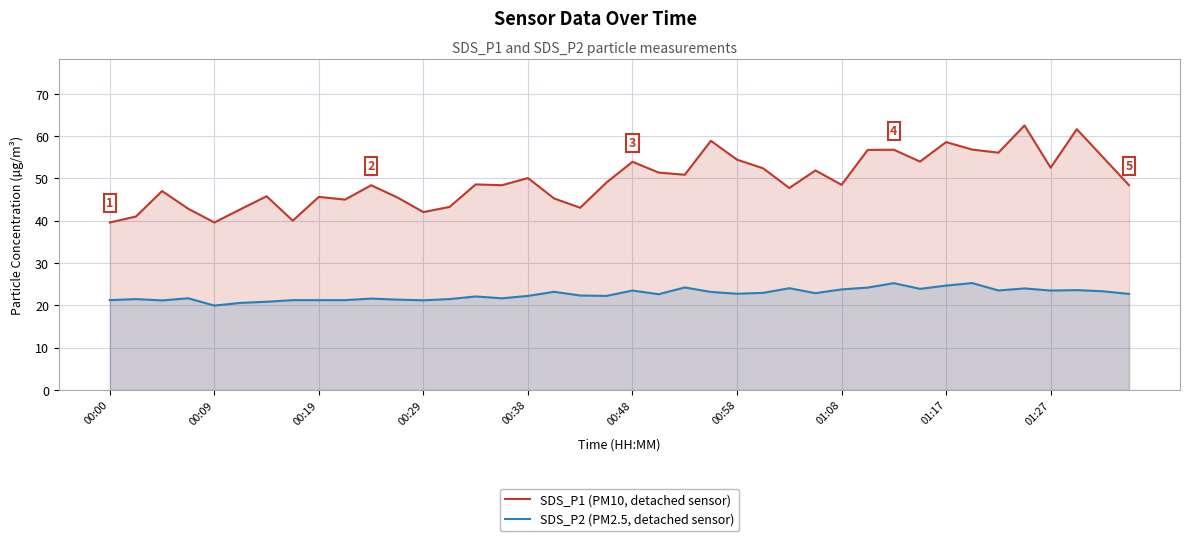

What is the highest value of the SDS_P2 (PM2.5, detached sensor) series?

25.3